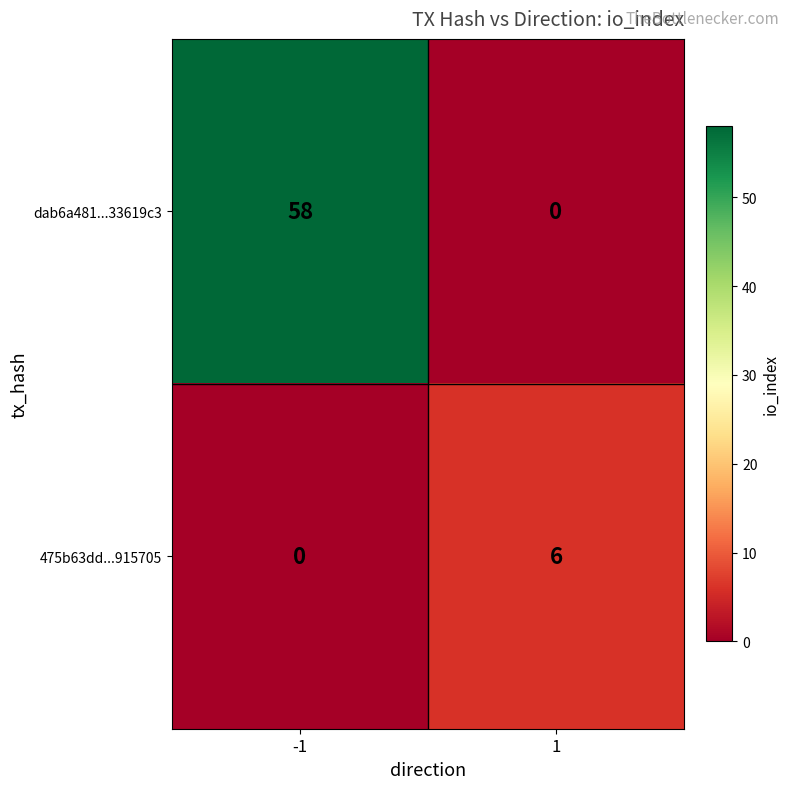

List the series in order of their peak value, highest first.

dab6a481...33619c3, 475b63dd...915705